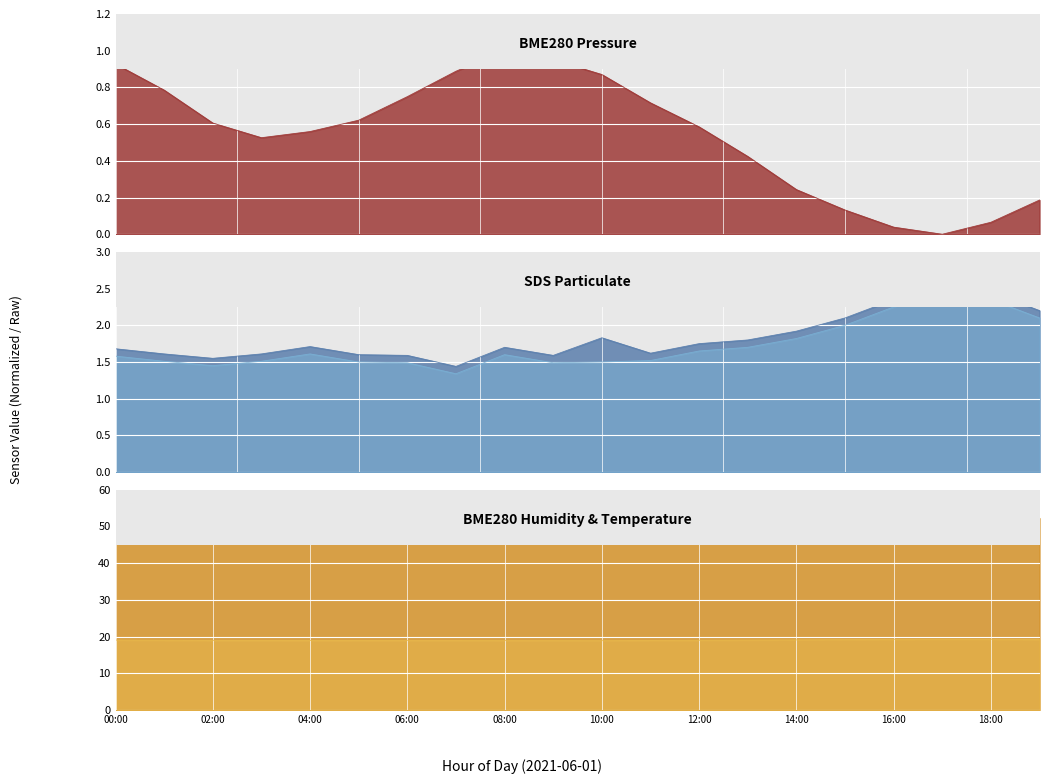

The value of SDS_P2 at 02:00 is 1.4. True or false?

True